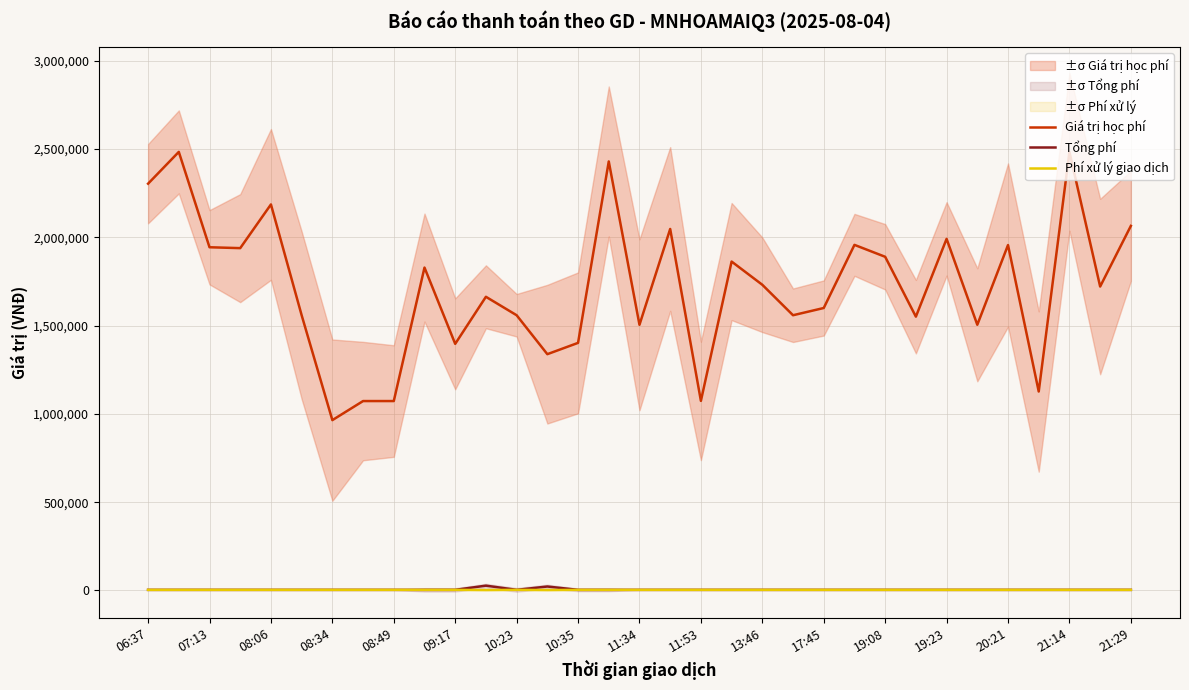

Which series has the widest spread of values?

Giá trị học phí